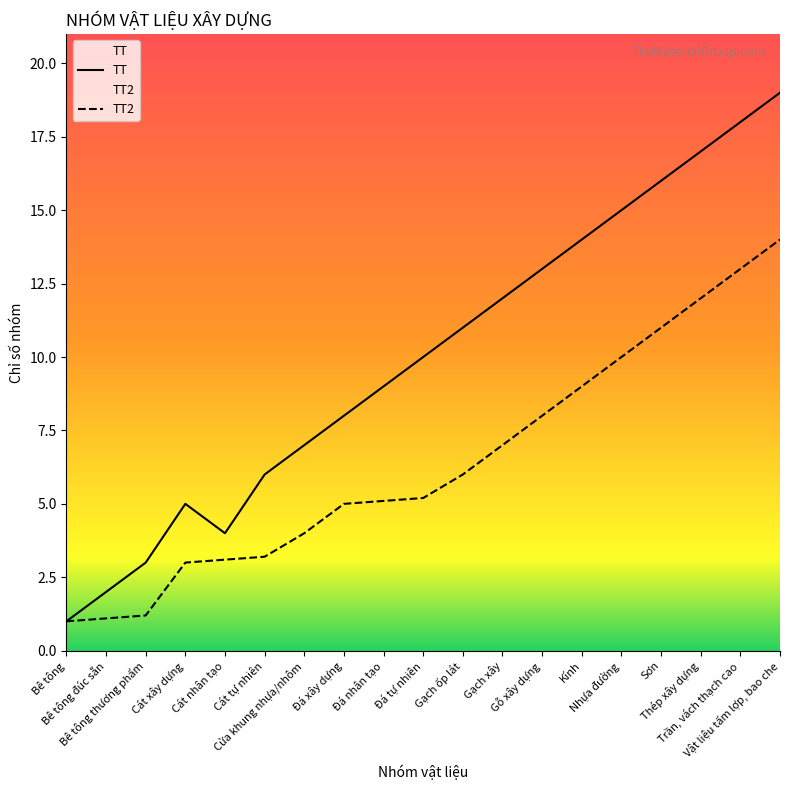

What is the value of the TT2 point at the 13th from the left?

8.0